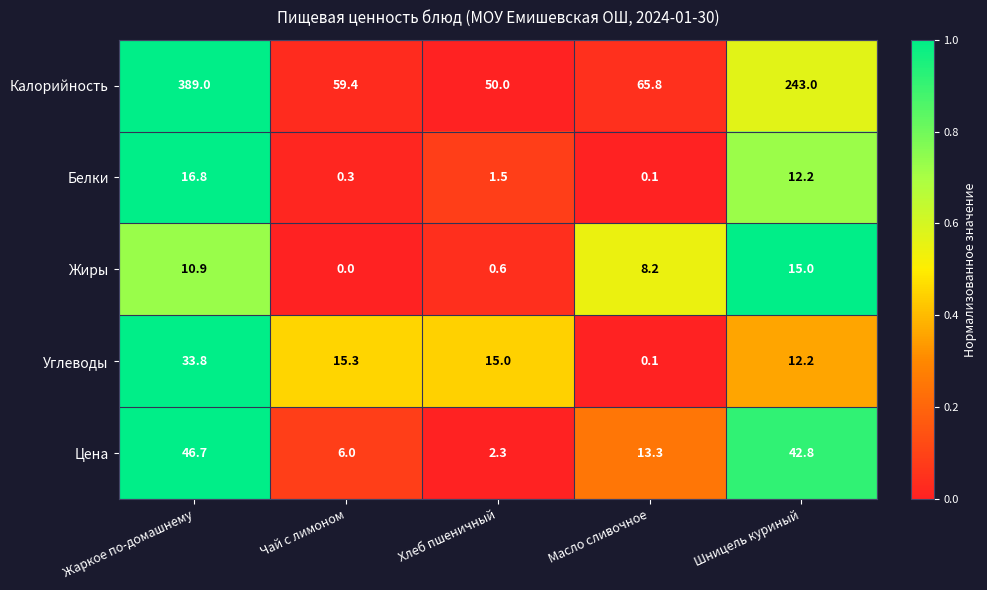

Which series has the largest range (max minus min)?

Калорийность